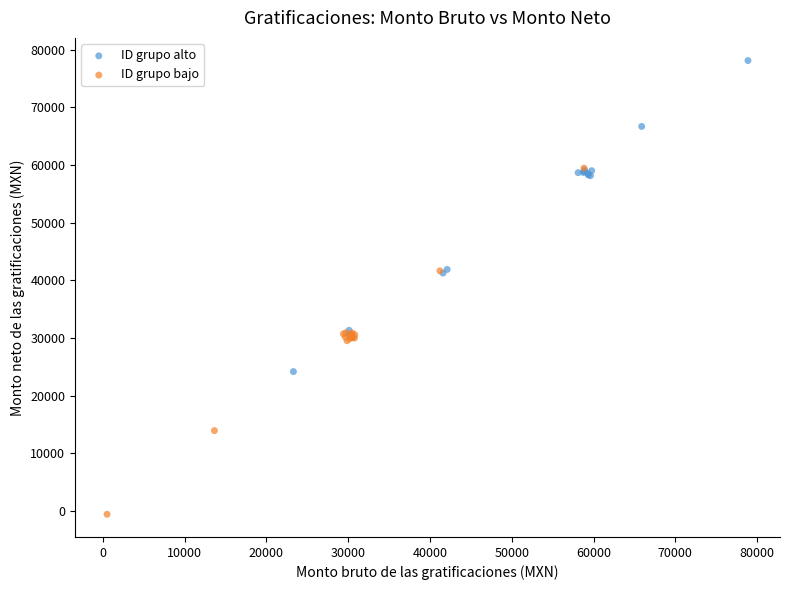

What are all the series names shown in the legend?

ID grupo alto, ID grupo bajo